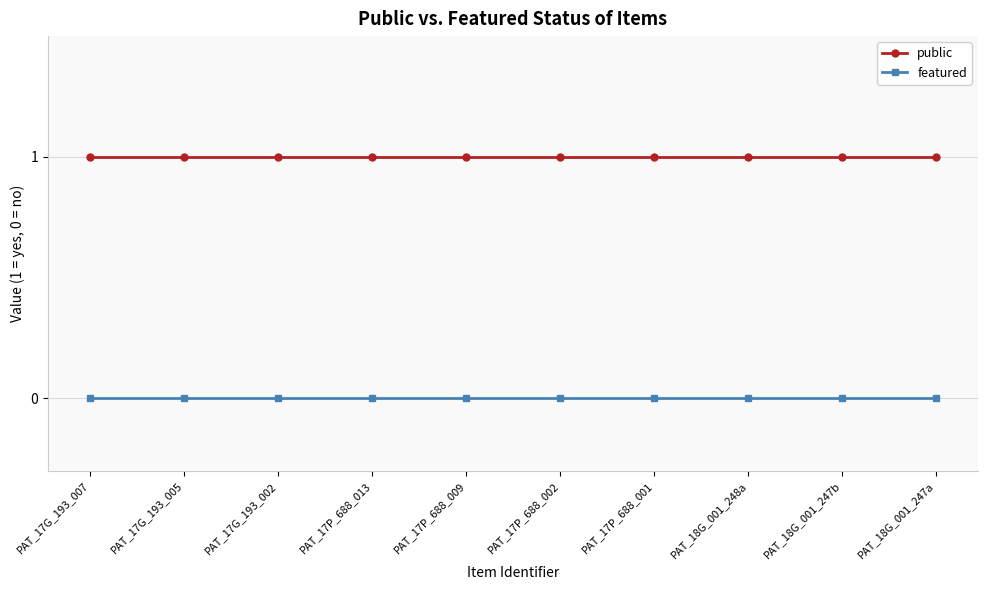

Rank the series by their average value, from lowest to highest.

featured, public